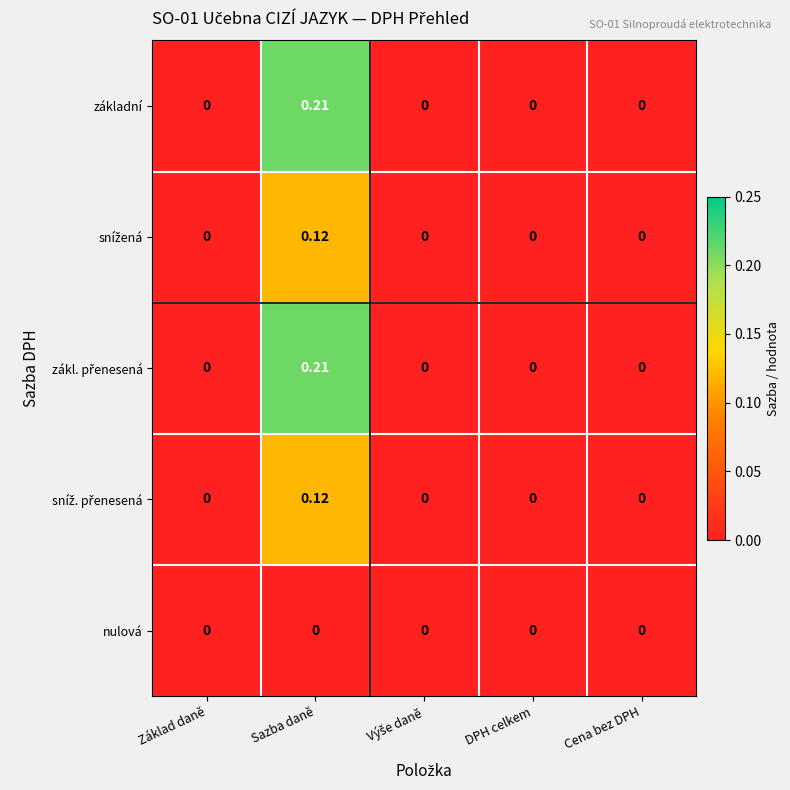

At which category is the sum across all series the highest?

Sazba daně